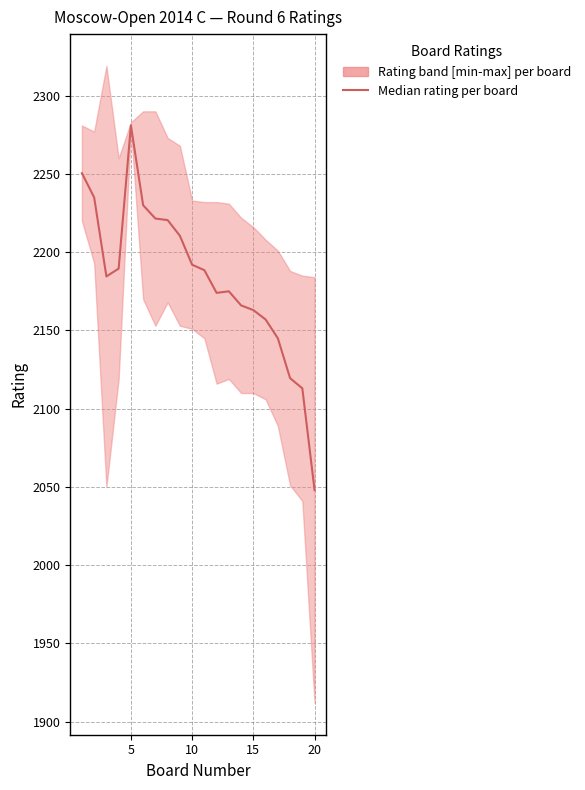

What is the difference between the second highest and minimum values?

202.5